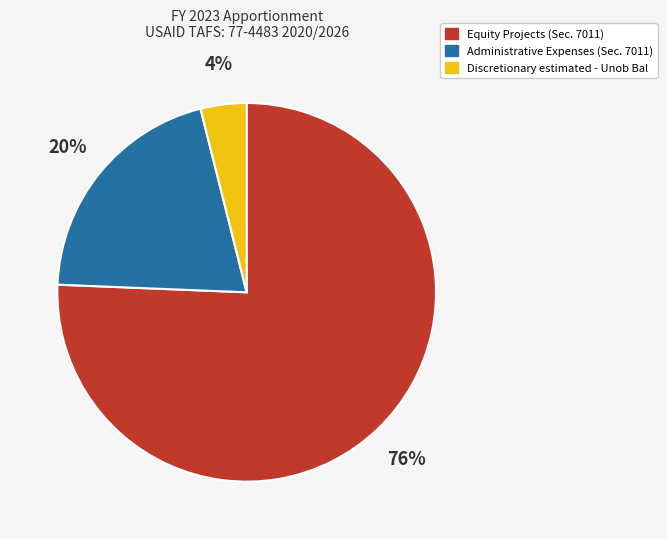

To the nearest percent, what is the average slice percentage?

33%